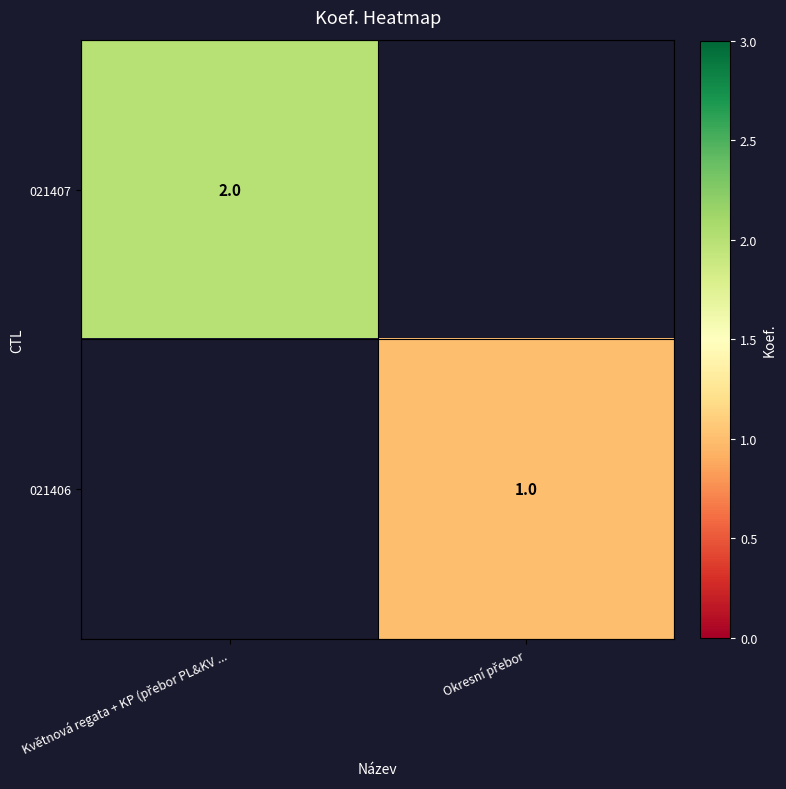

True or false: 021407 has a value of 2.0 at Květnová regata + KP (přebor PL&KV ....

True